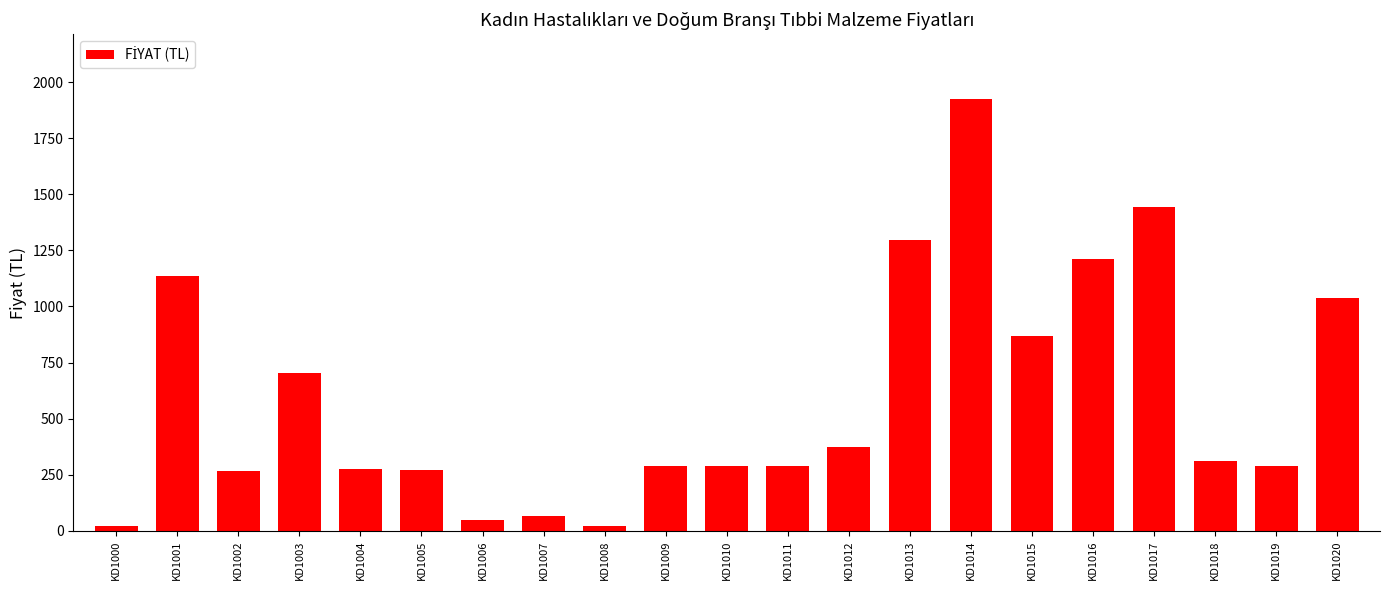

What is the difference between the maximum and minimum values?

1902.3